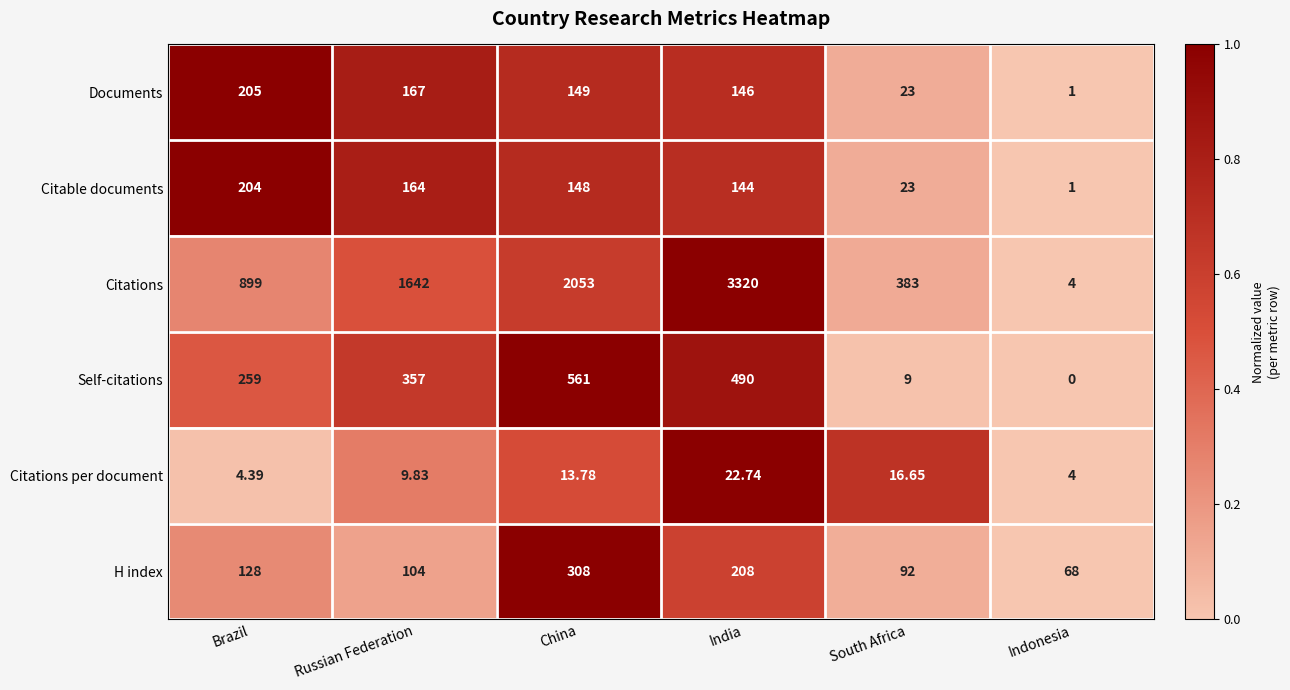

What is the maximum value shown in the chart?

3320.0